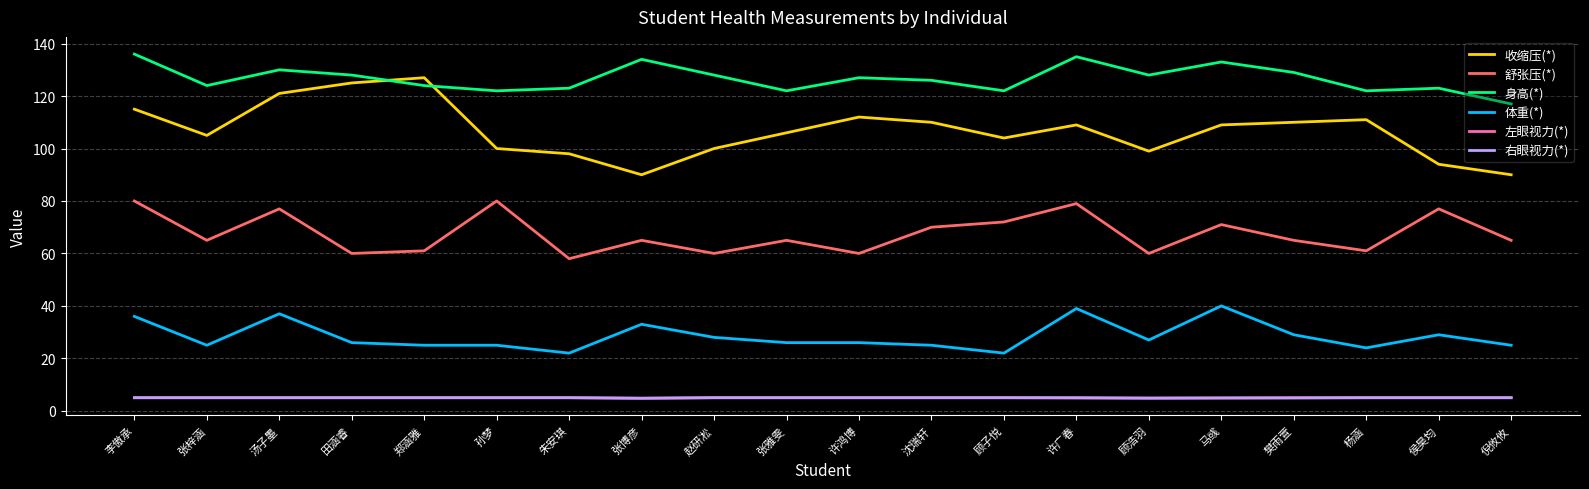

What is the sum of the 舒张压(*) values at 赵研凇 and 杨涵?

121.0